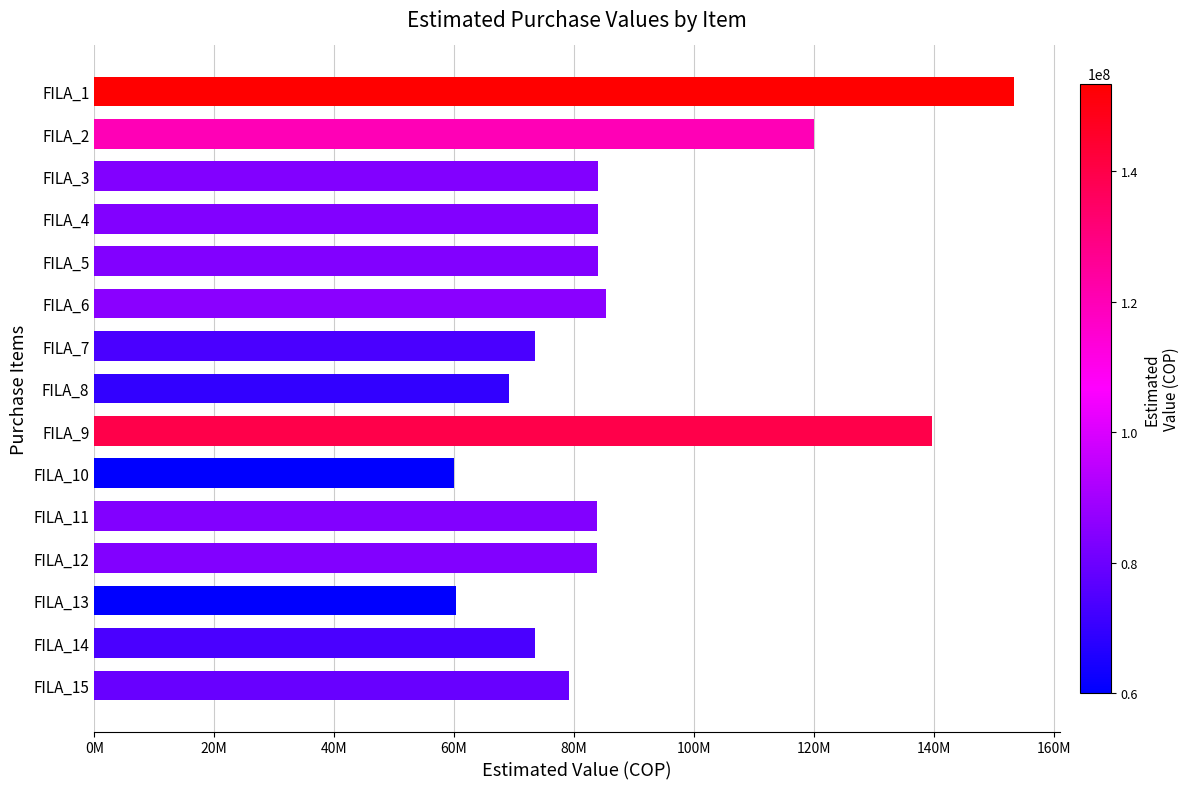

Does the chart contain any negative values?

No